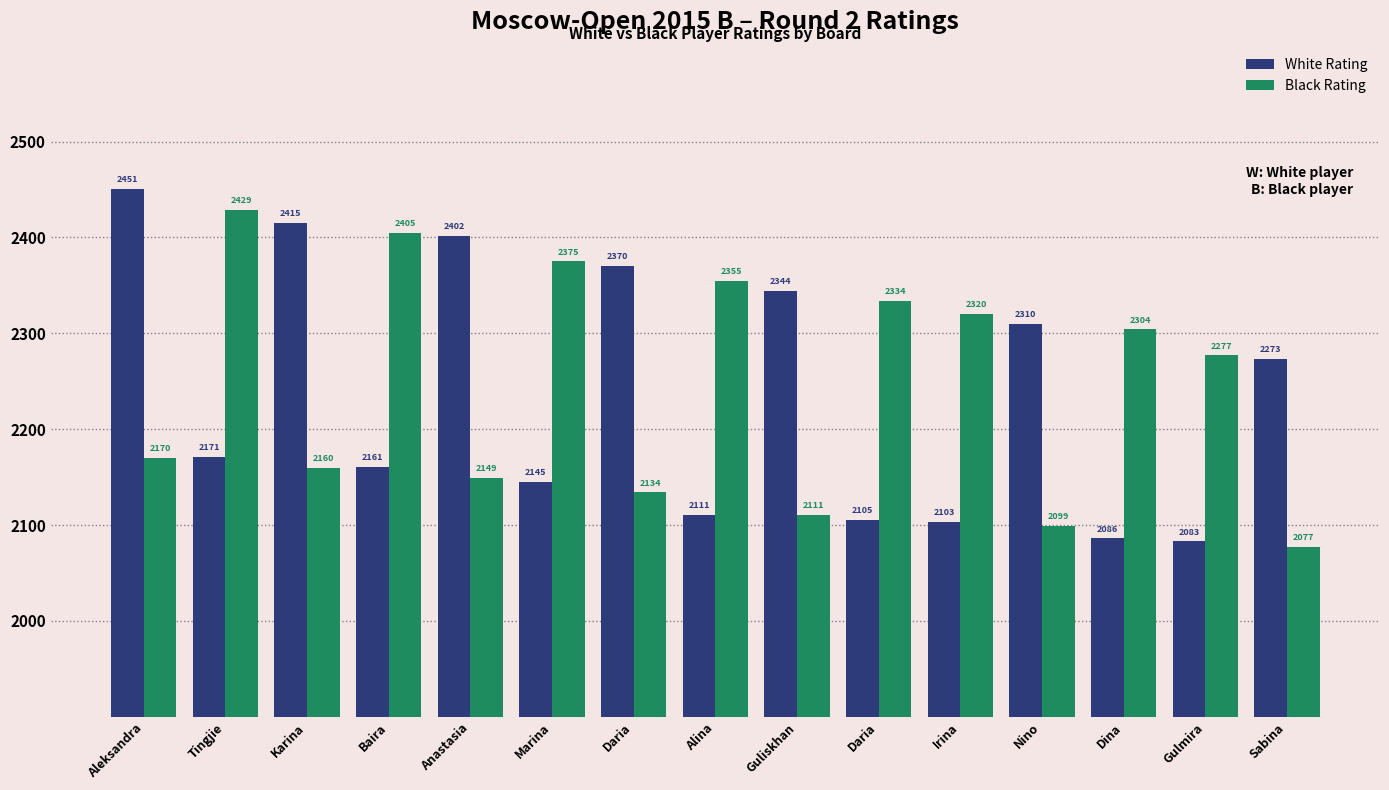

What is the highest value of the Black Rating series?

2429